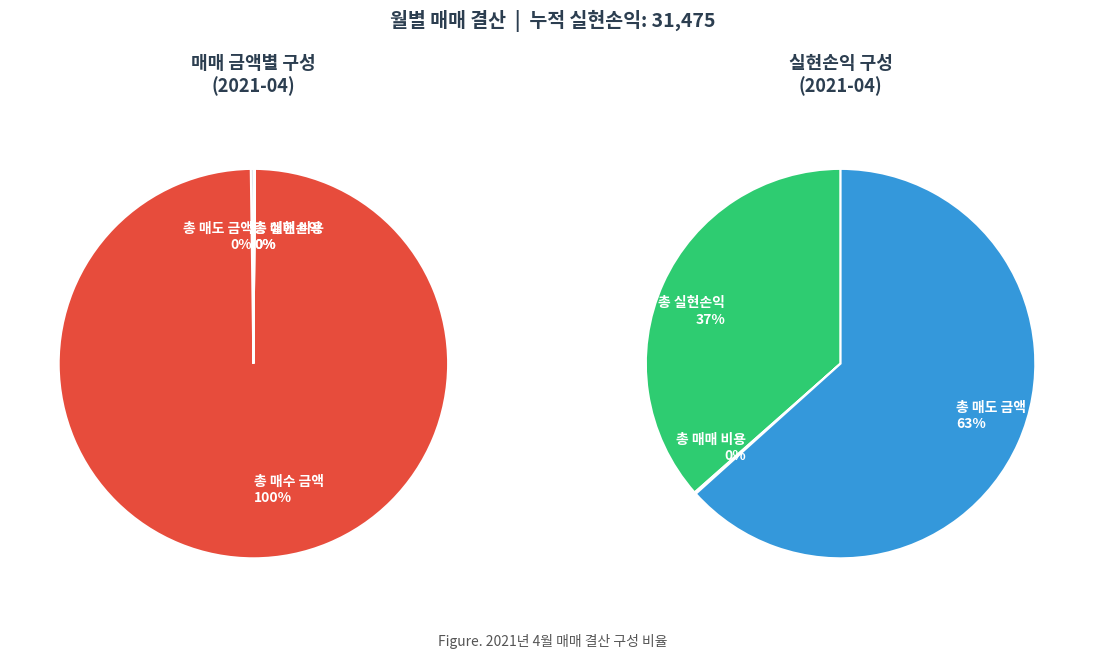

Is it true that 2021-03 is 7% of the pie?

False